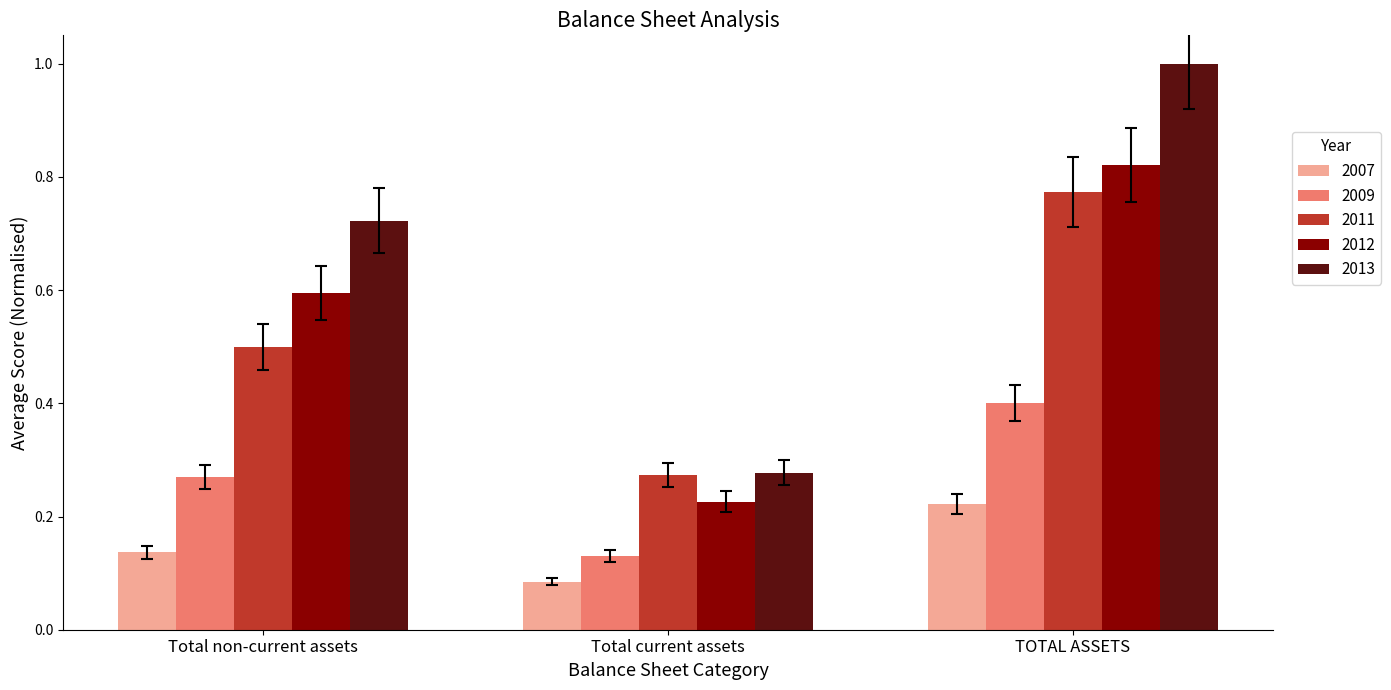

List the series in order of their peak value, highest first.

2013, 2012, 2011, 2009, 2007